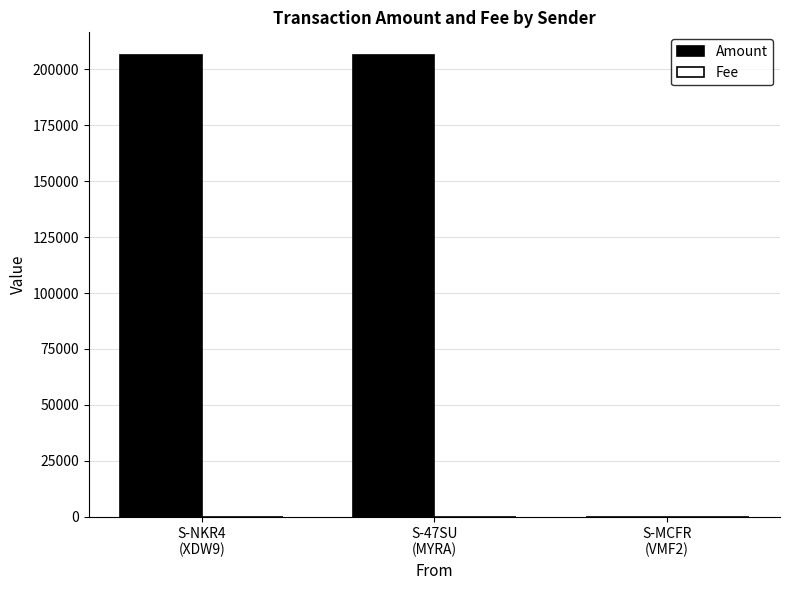

How many categories are shown in the chart?

3